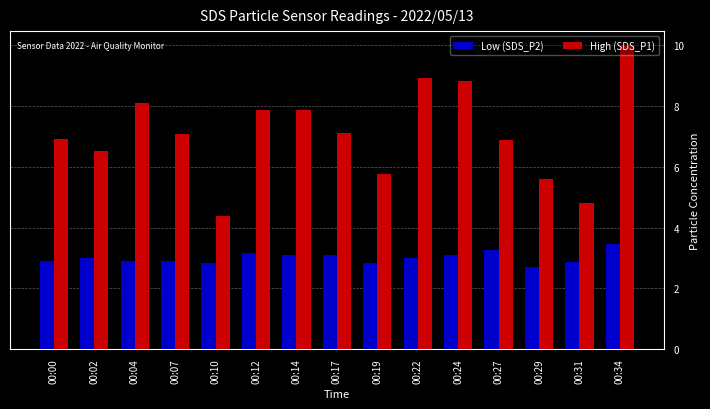

What is the difference between the maximum and minimum values in the High (SDS_P1) series?

5.6